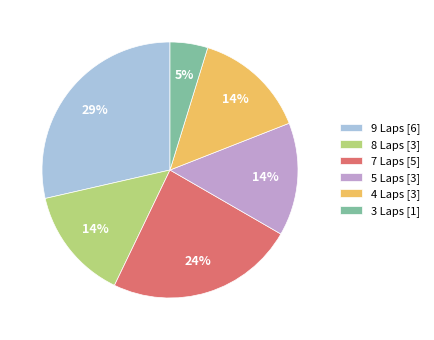

Which category has the smallest portion of the pie?

3 Laps